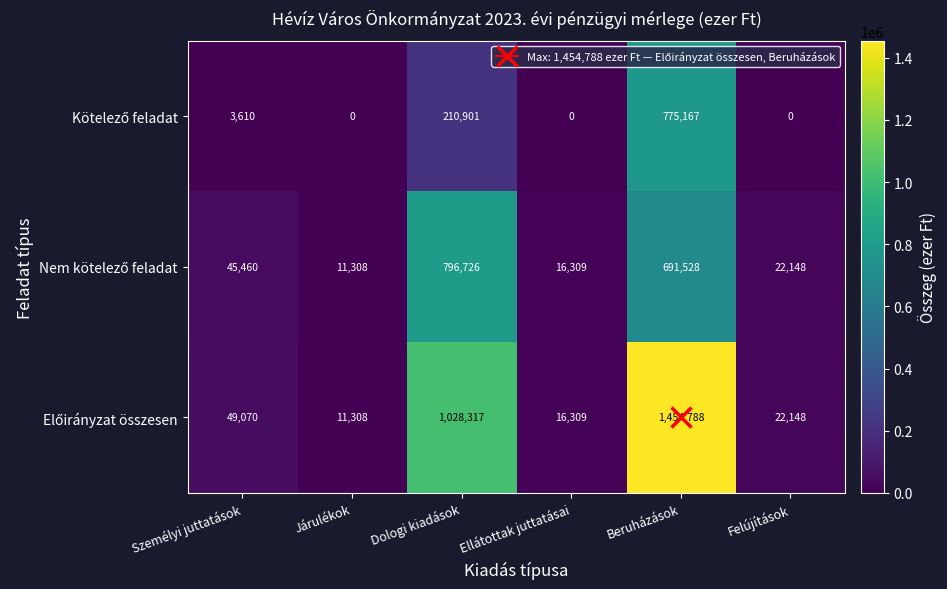

How many data points does each series have?

6